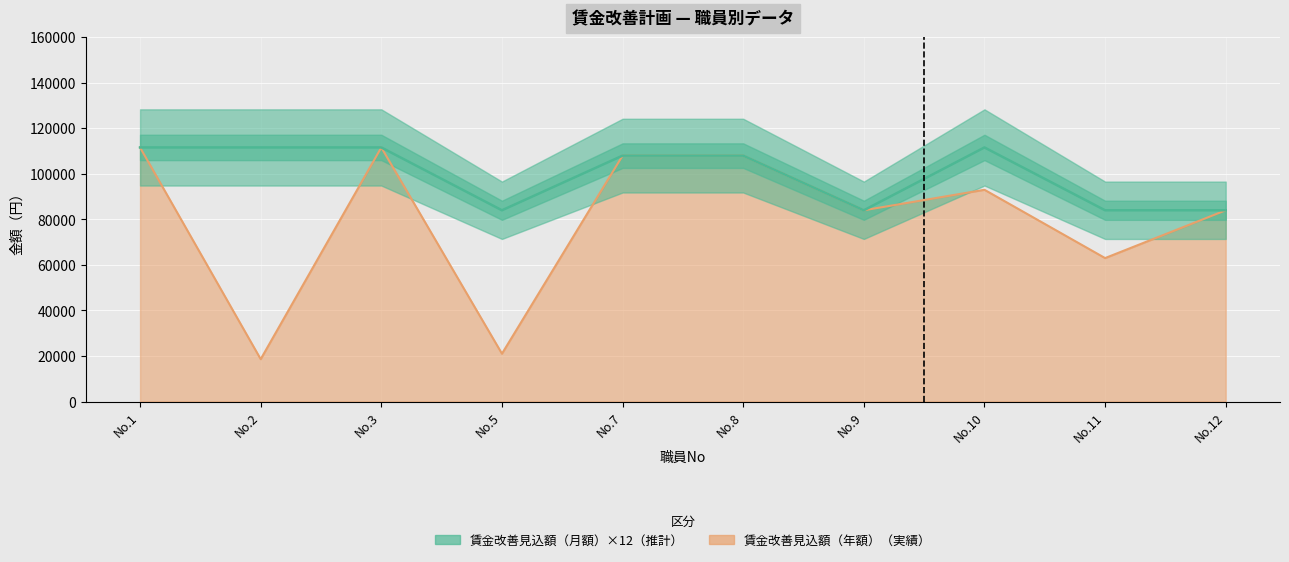

Rank the series by their maximum value, from highest to lowest.

賃金改善見込額（月額）, 賃金改善見込額（年額）